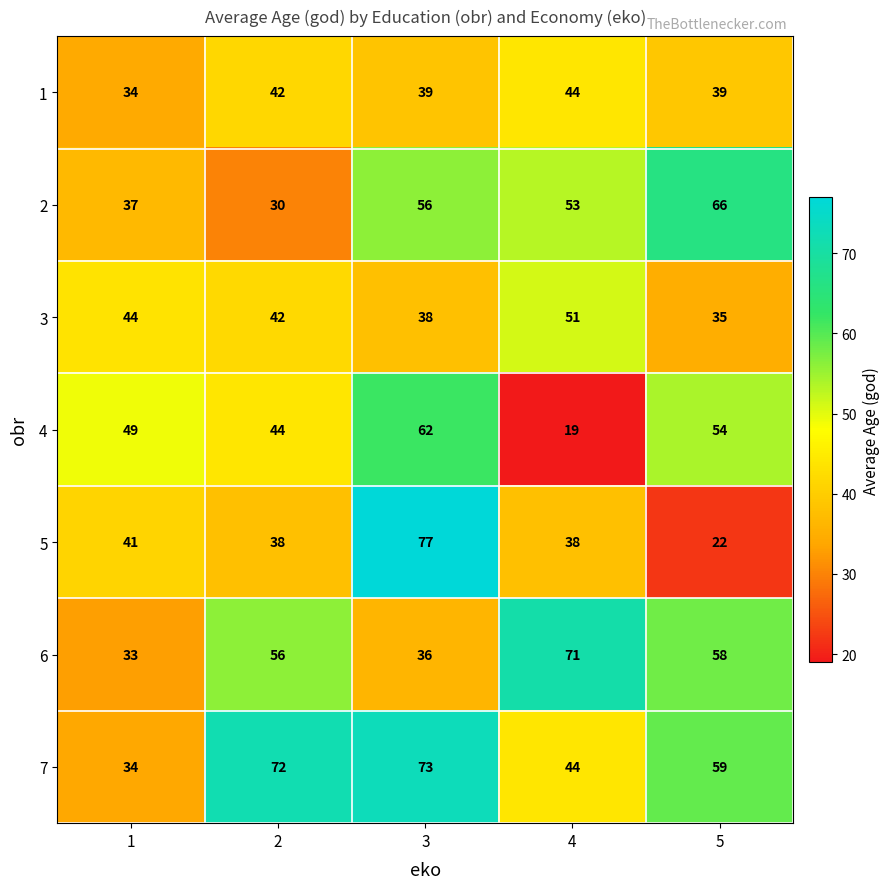

At how many categories does at least one series exceed 19?

5